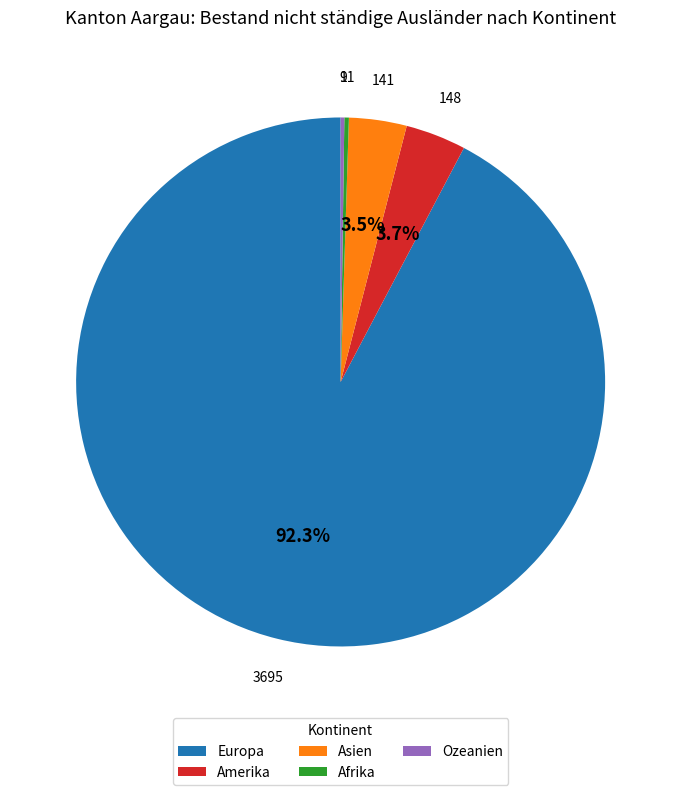

To the nearest percent, what is the average slice percentage?

20%